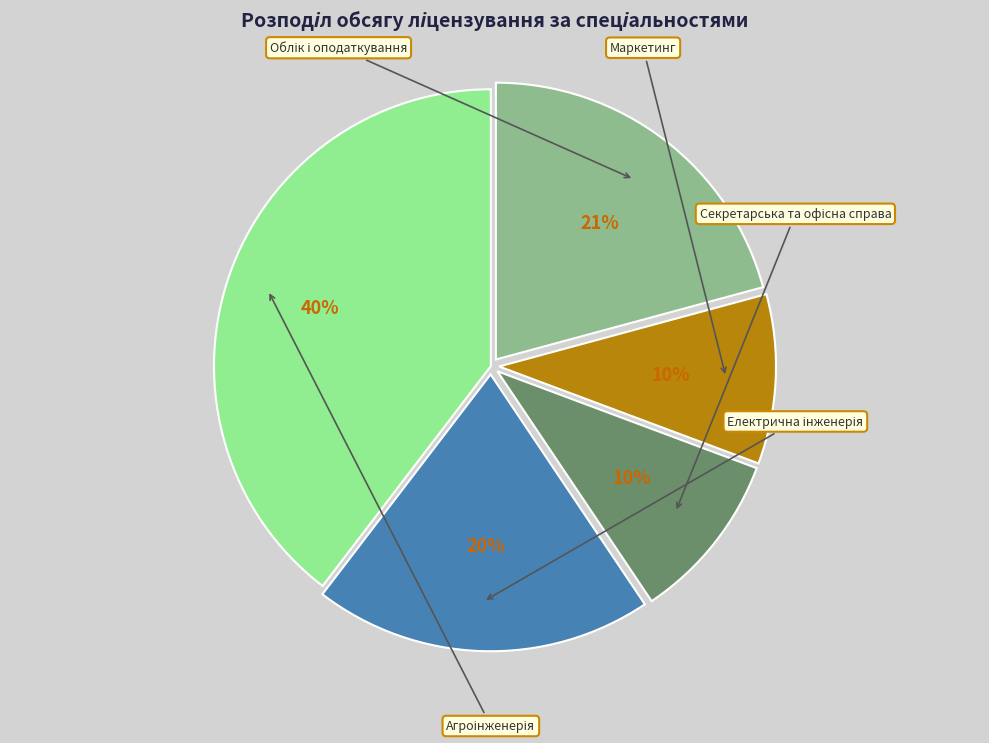

What is the ratio of the value at Агроінженерія to the value at Облік і оподаткування?

1.9